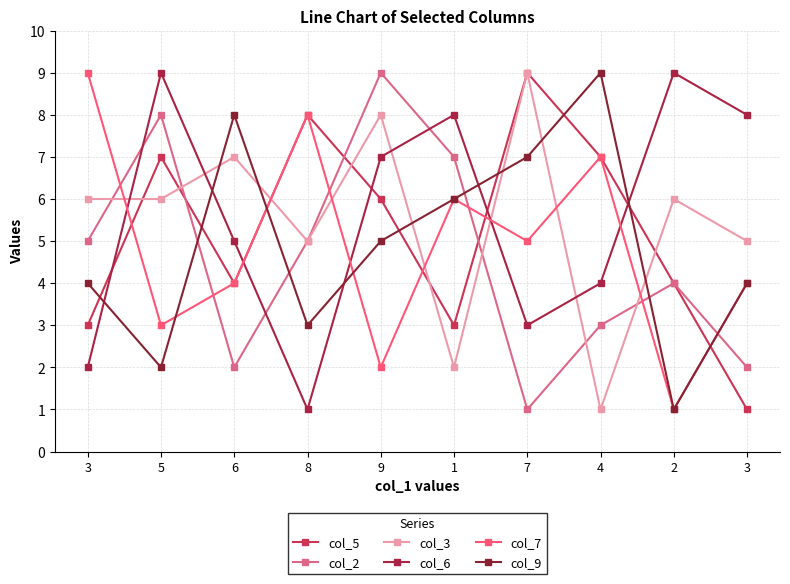

How many lines are shown in the chart?

6